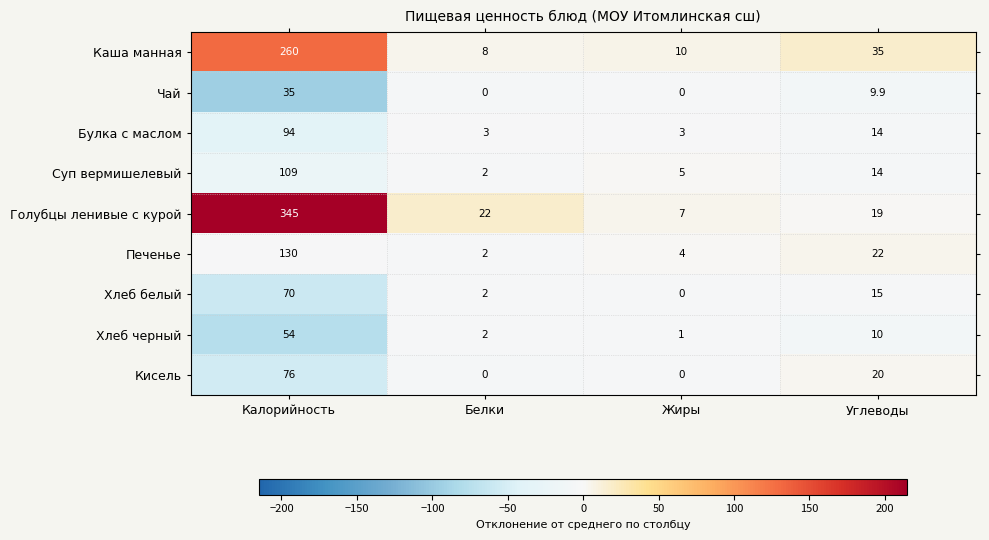

The value of Булка с маслом at Калорийность is 94.0. True or false?

True